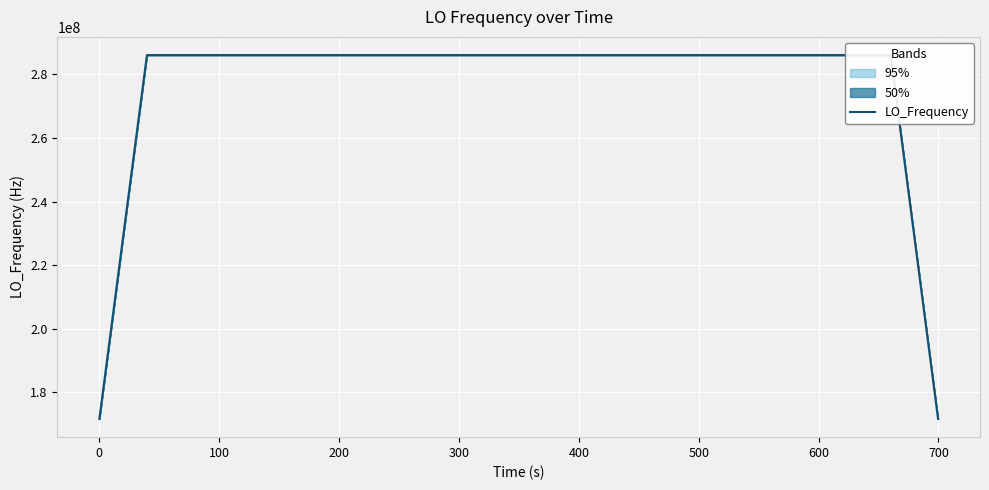

What is the difference between the maximum and minimum values?

114418801.5